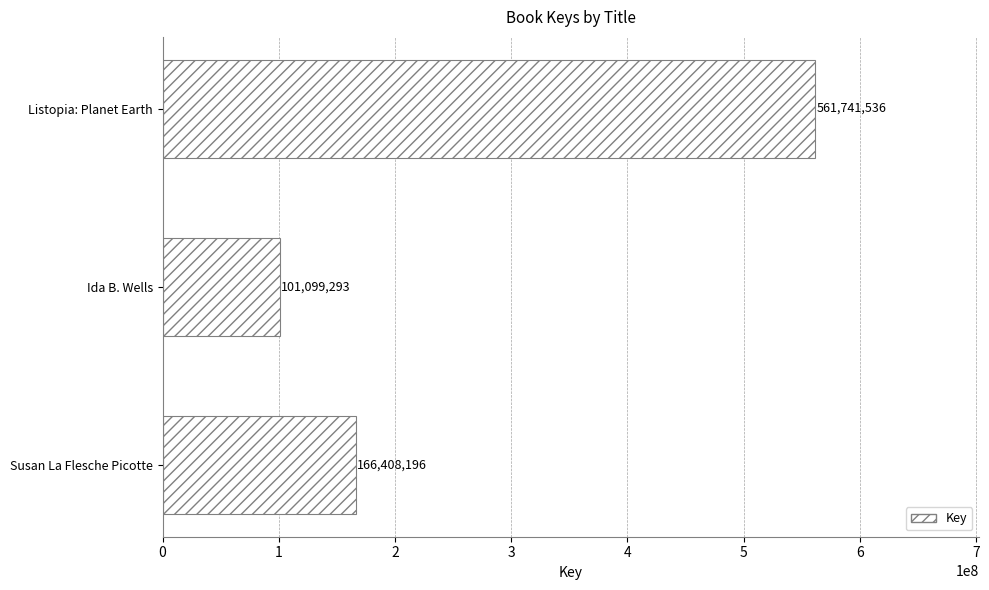

List the labels in order of value, largest first.

Listopia: Planet Earth, Susan La Flesche Picotte, Ida B. Wells